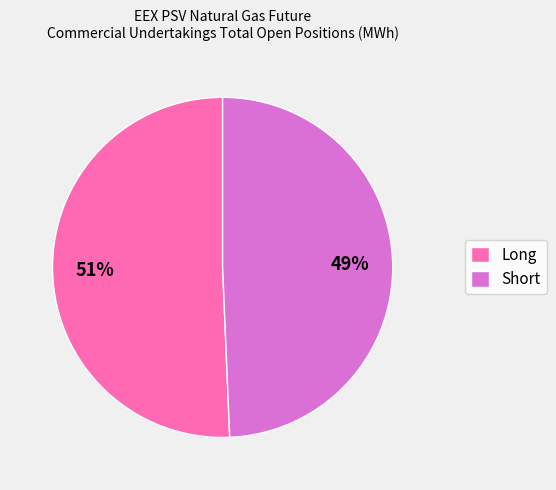

Between Long and Short, which is larger?

Long